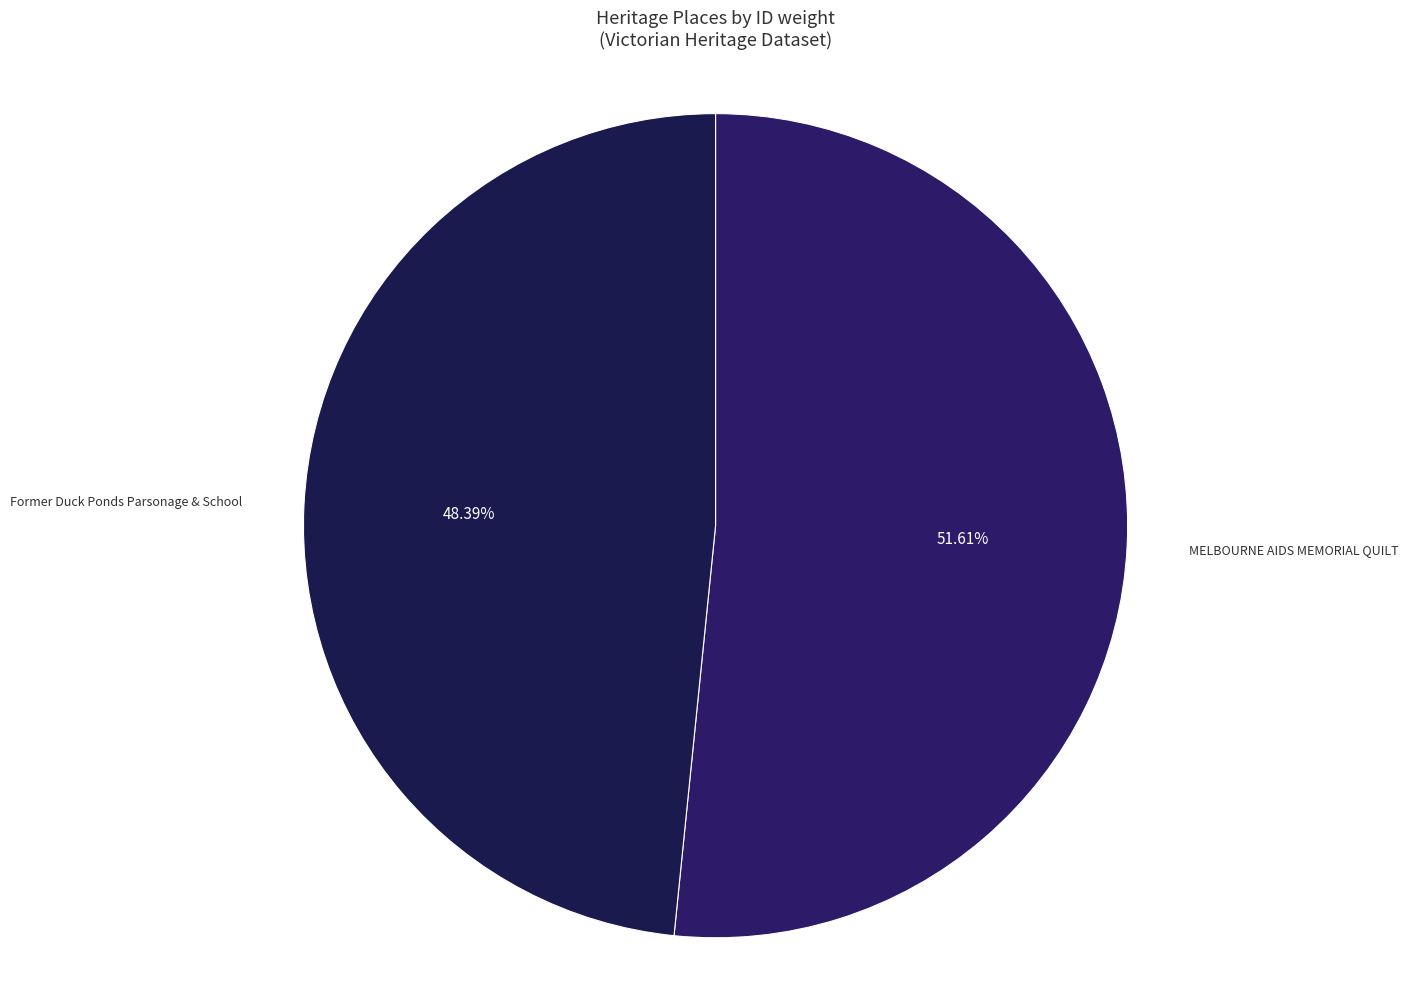

What portion of the pie excludes MELBOURNE AIDS MEMORIAL QUILT?

48.4%